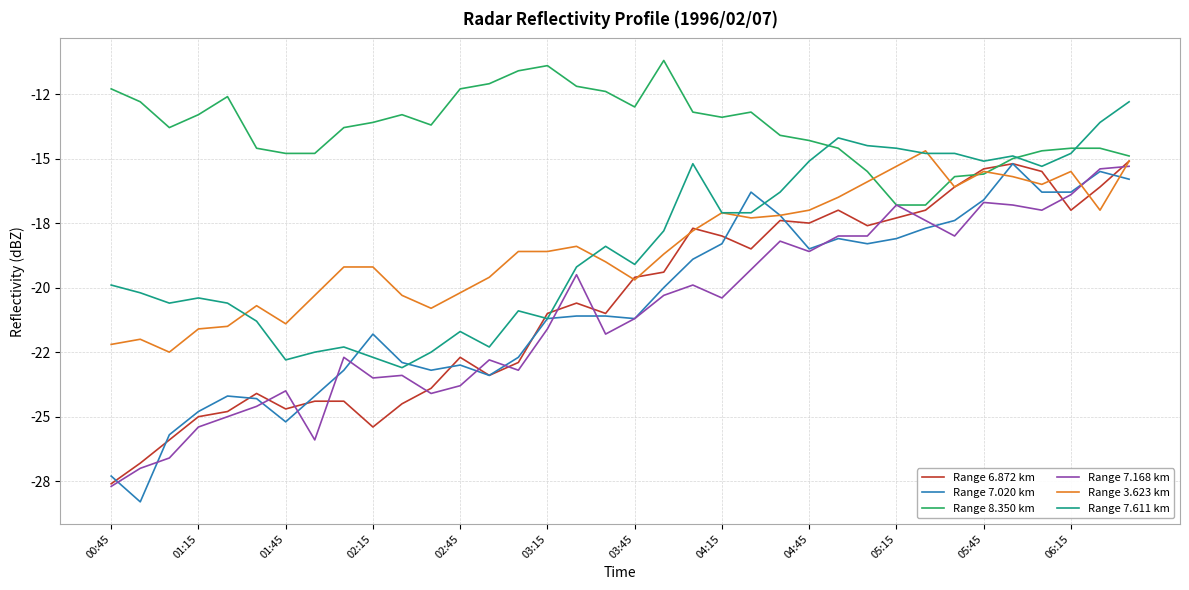

Does the chart display data point markers on the line(s)?

No